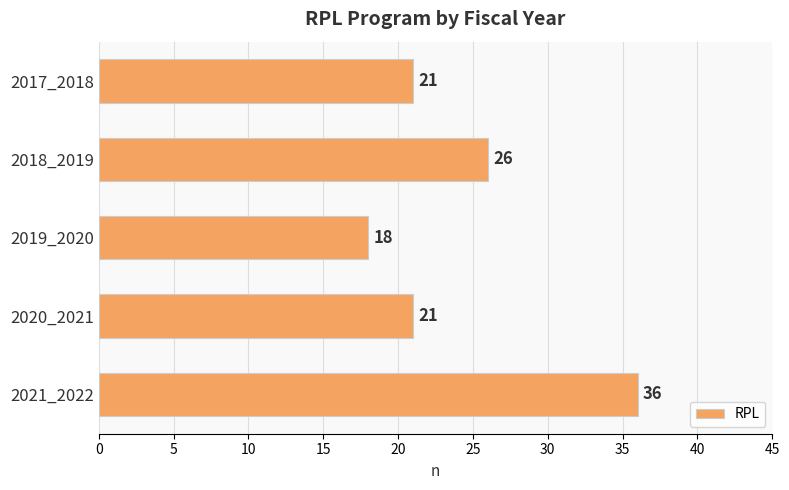

True or false: the data shows 26 at 2018_2019.

True